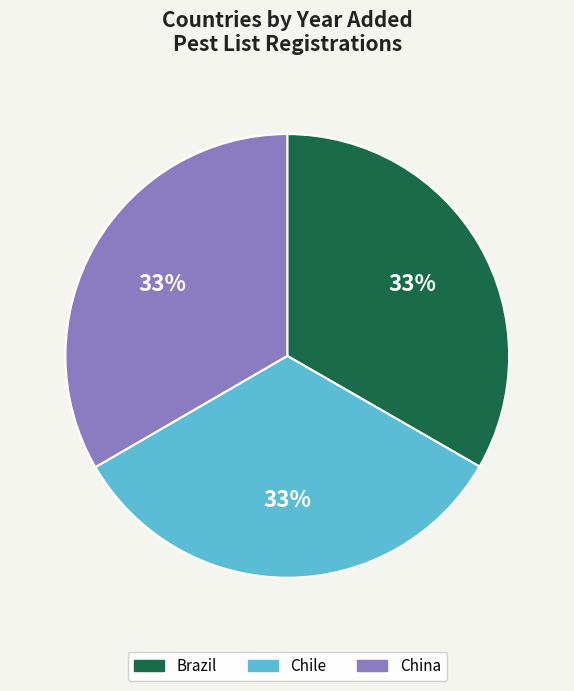

To the nearest percent, what is the average slice percentage?

33%